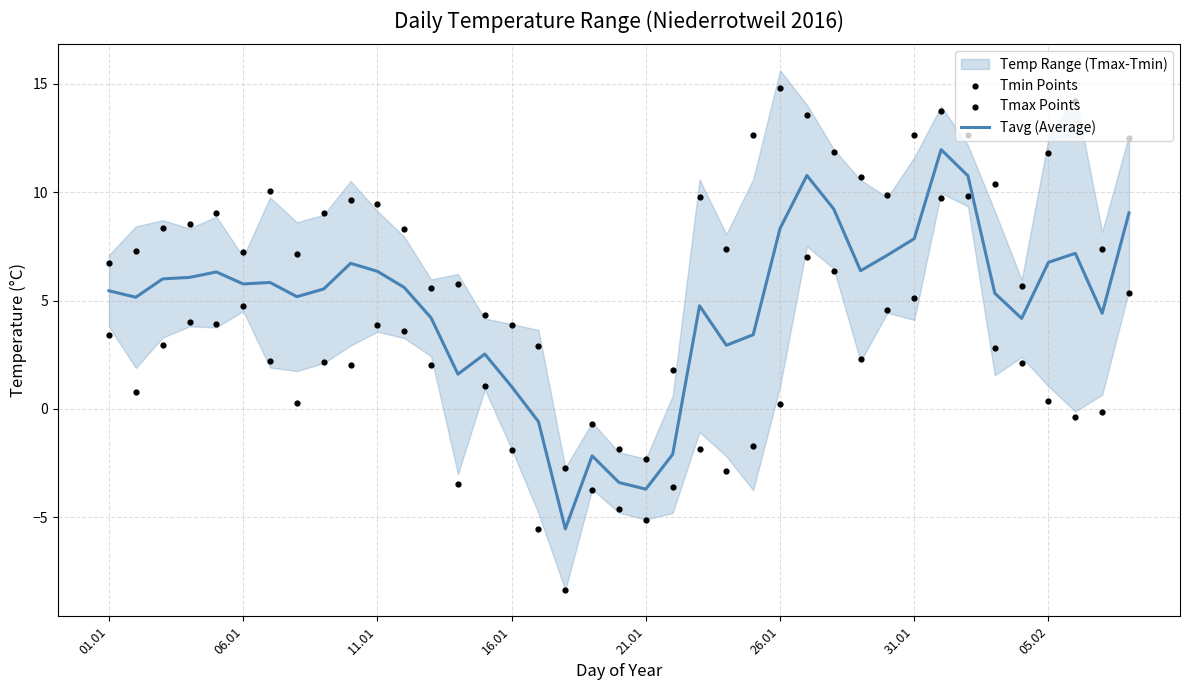

At how many categories does at least one series exceed 7?

27